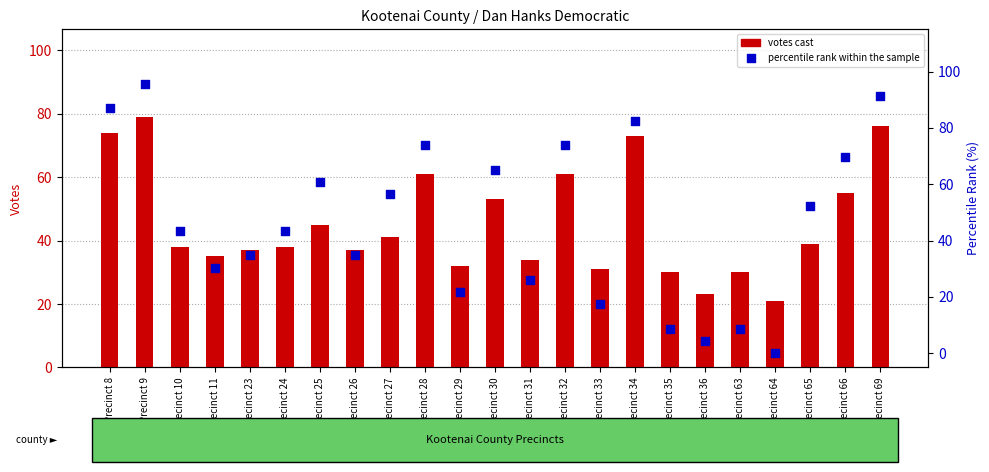

What is the total value across all series at Precinct 27?

97.5